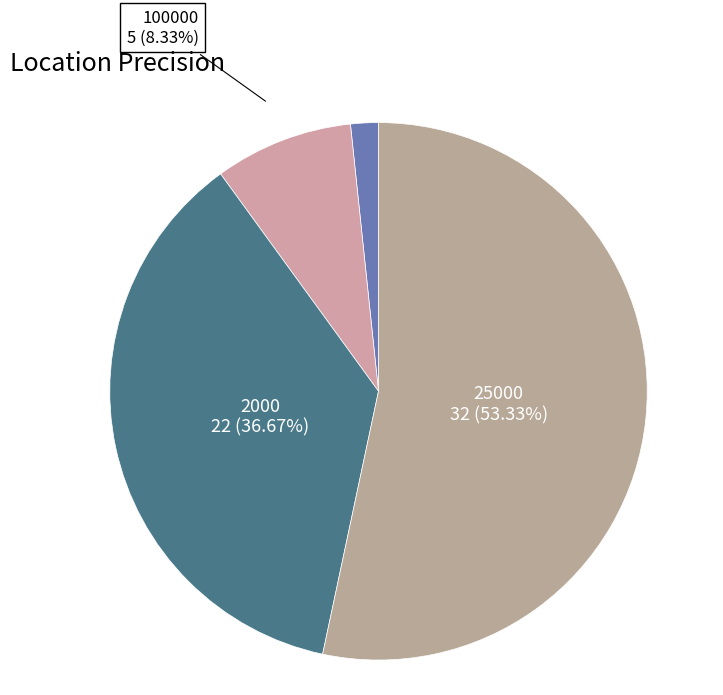

To the nearest percent, what is the average slice percentage?

25%